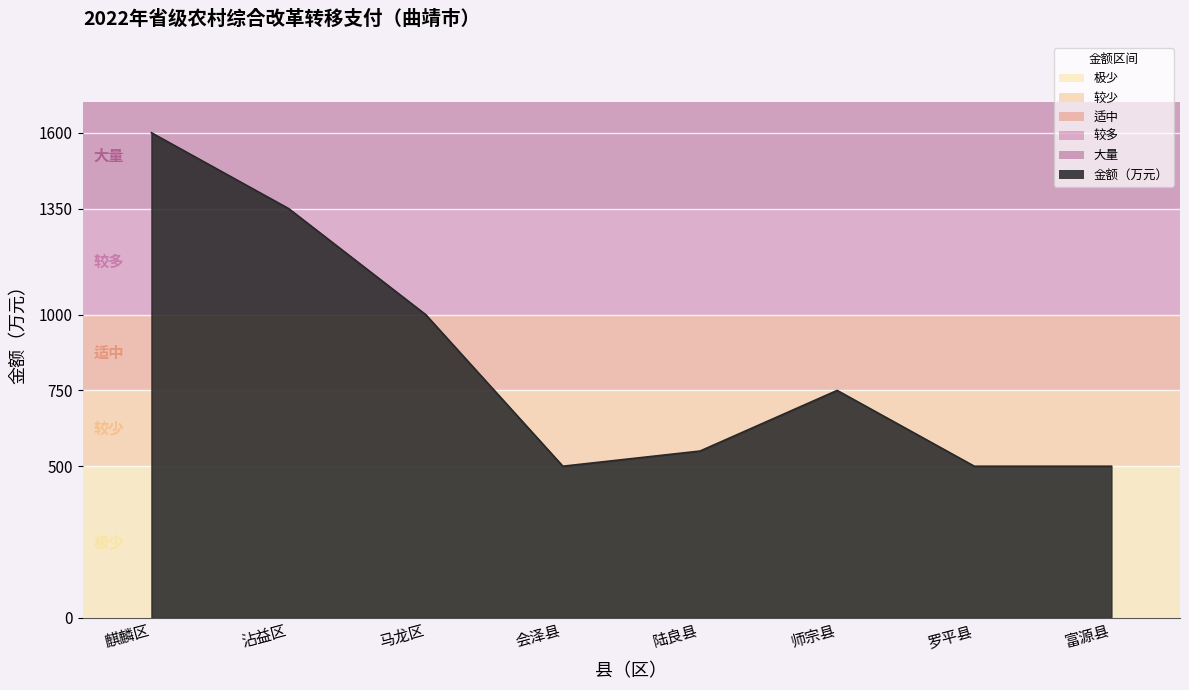

What is the greatest value displayed?

1600